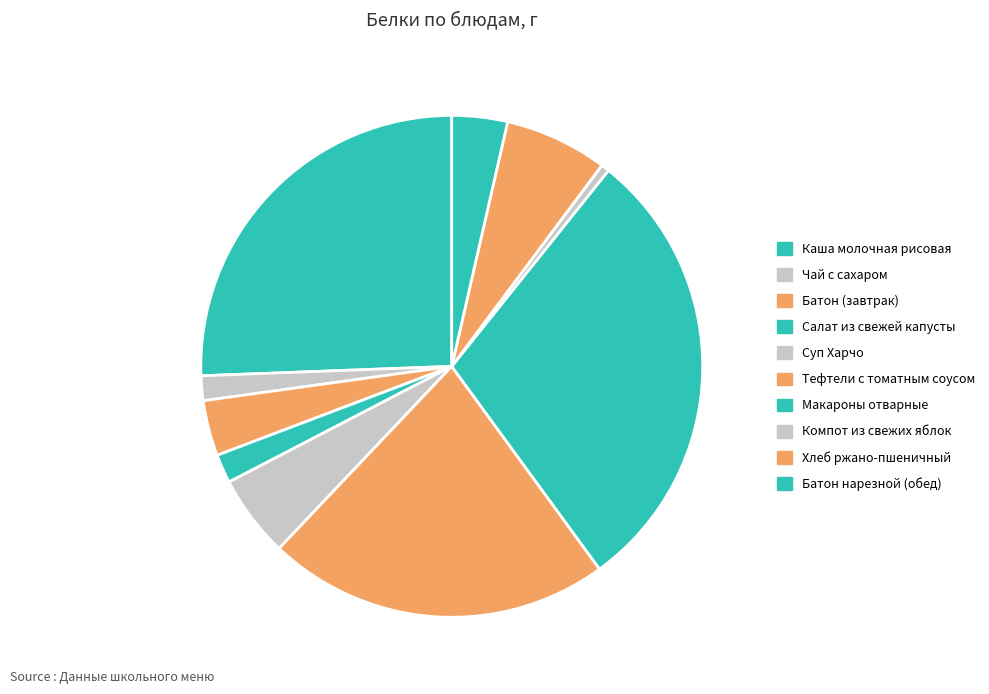

Approximately how many times larger is the value at Каша молочная рисовая compared to Батон нарезной (обед)?

7.2